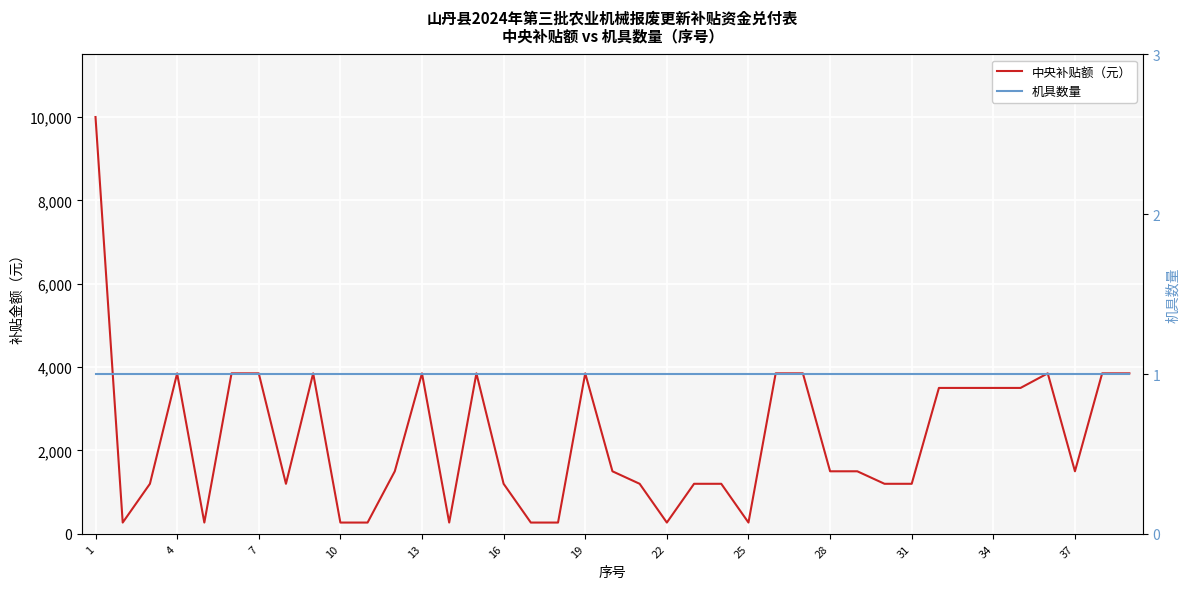

Which series has the widest spread of values?

中央补贴额（元）